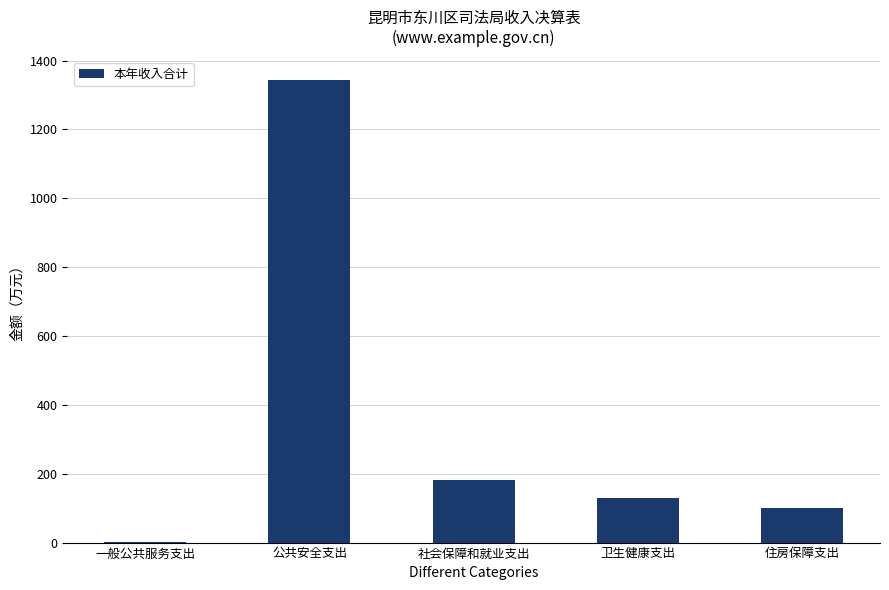

What is the change in value from 社会保障和就业支出 to 卫生健康支出?

-51.4